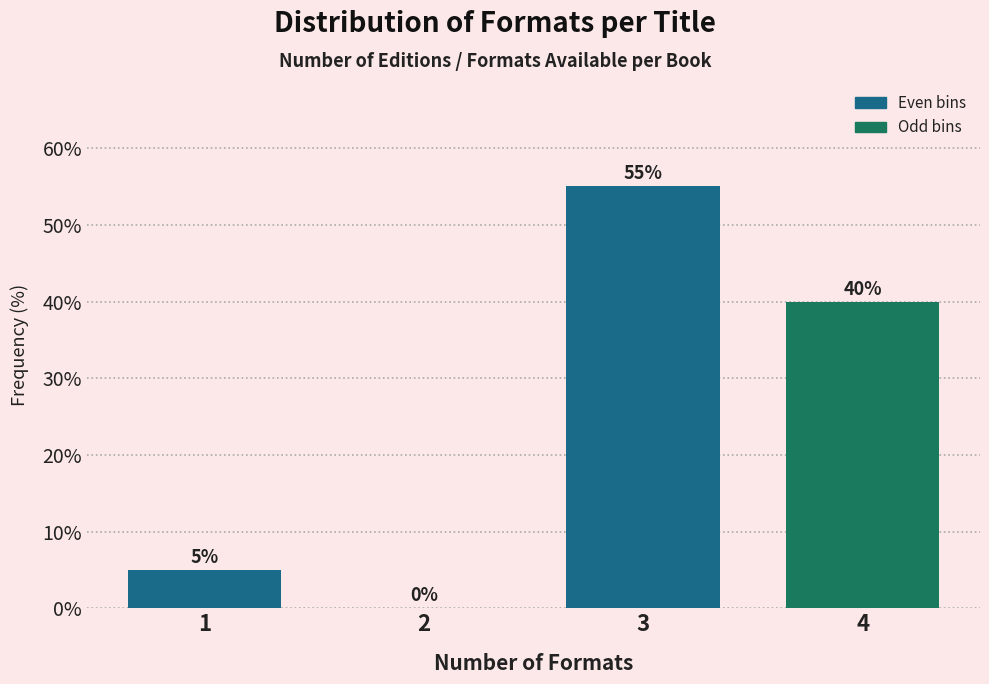

Reading right to left, extract all data points from this chart.

4=40.0	3=55.0	2=0.0	1=5.0